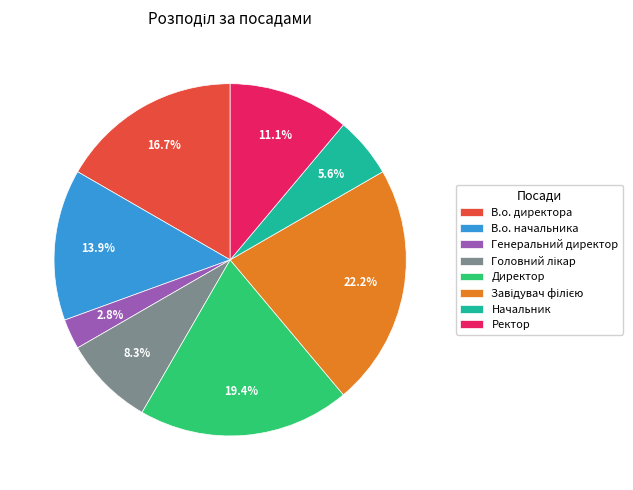

Between В.о. начальника and В.о. директора, which is larger?

В.о. директора